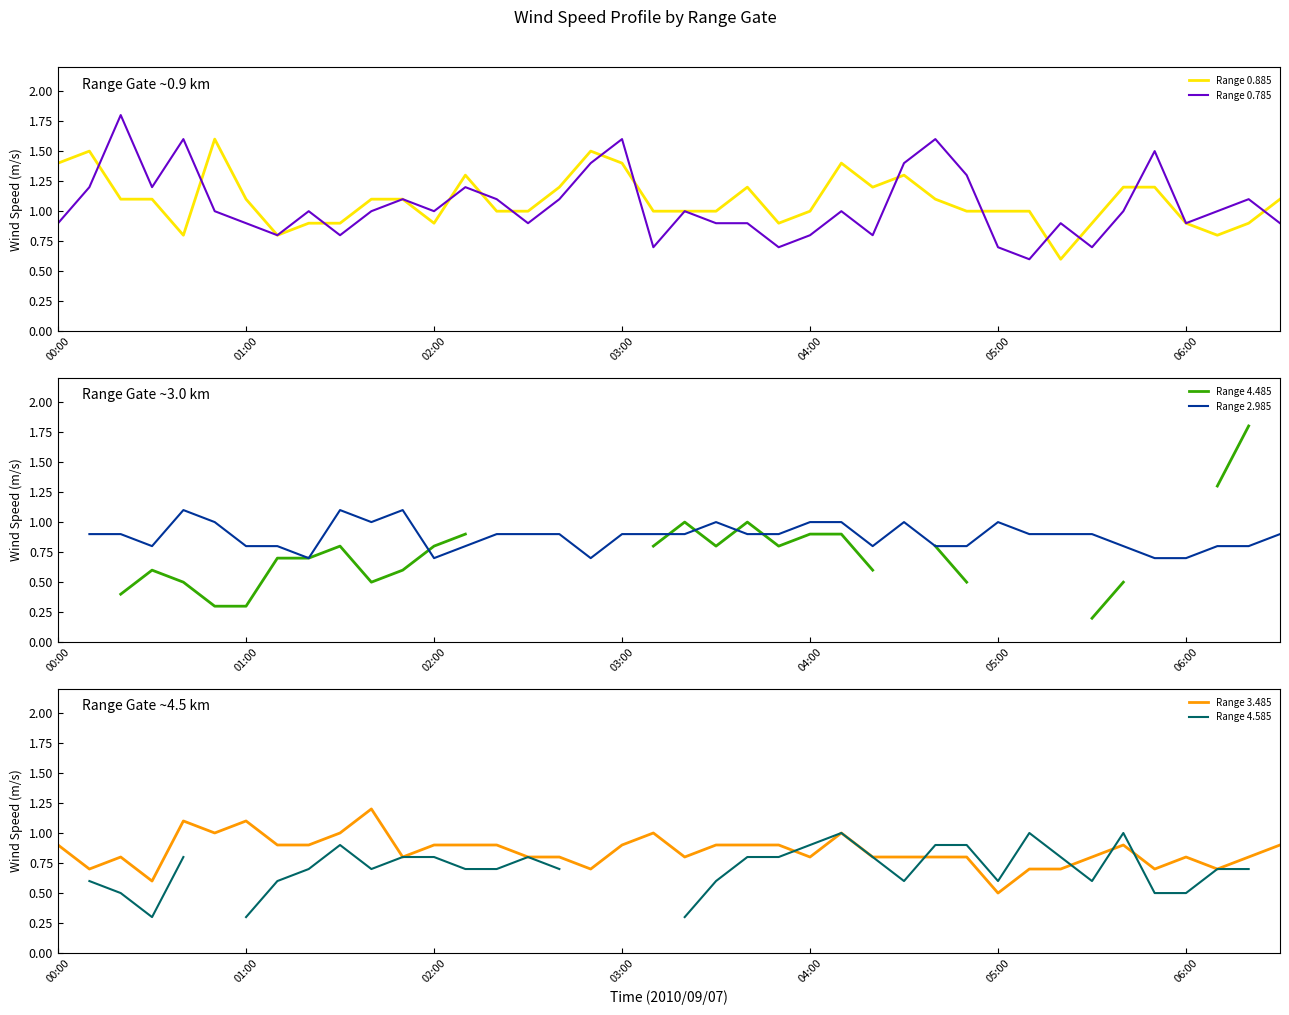

What position from the right is 32?

8